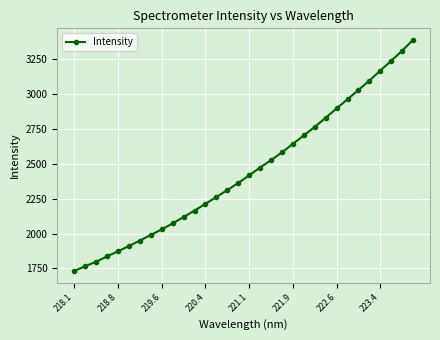

What is the value of the 18th point from the left?

2473.1